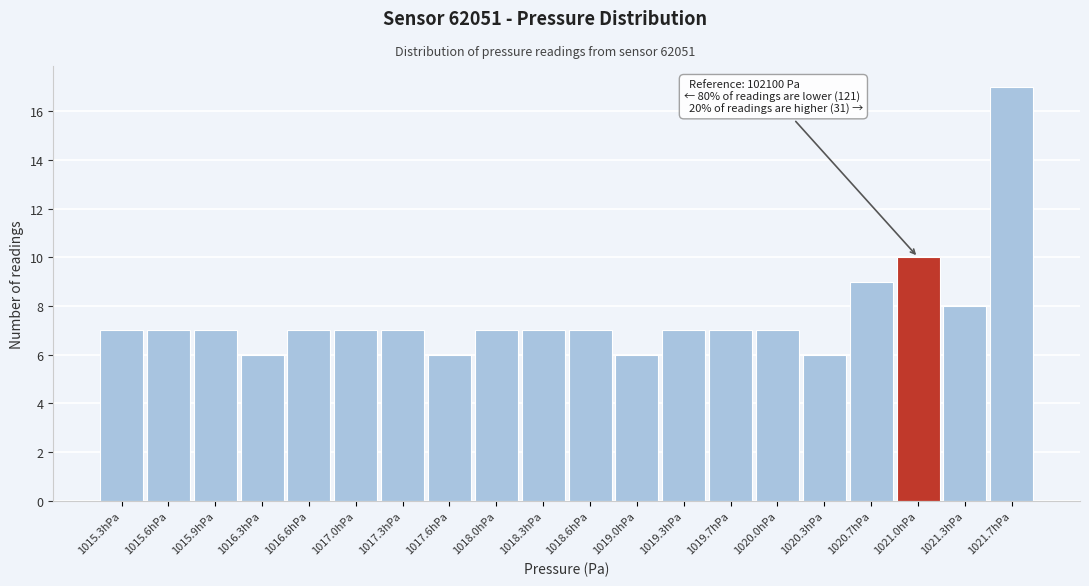

Reading left to right, transcribe all the data shown in this chart.

1015.3hPa=7	1015.6hPa=7	1015.9hPa=7	1016.3hPa=6	1016.6hPa=7	1017.0hPa=7	1017.3hPa=7	1017.6hPa=6	1018.0hPa=7	1018.3hPa=7	1018.6hPa=7	1019.0hPa=6	1019.3hPa=7	1019.7hPa=7	1020.0hPa=7	1020.3hPa=6	1020.7hPa=9	1021.0hPa=10	1021.3hPa=8	1021.7hPa=17